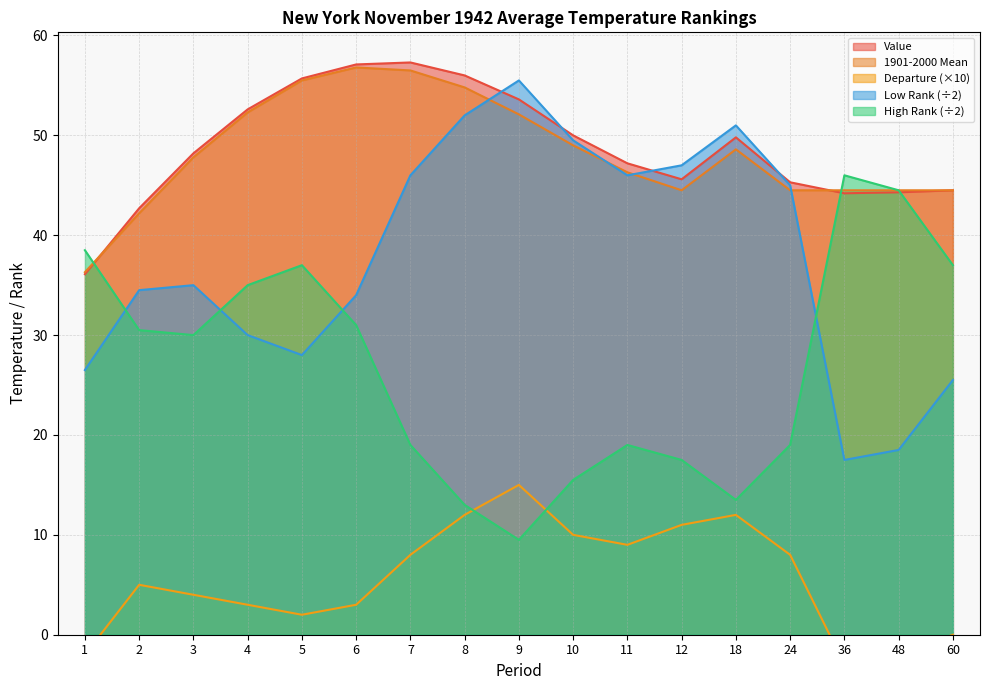

Reading left to right, list all the values displayed in this chart.

Value: 36.1	42.7	48.2	52.6	55.7	57.1	57.3	56.0	53.6	50.0	47.2	45.6	49.8	45.3	44.2	44.3	44.5
1901-2000 Mean: 36.3	42.2	47.8	52.3	55.5	56.8	56.5	54.8	52.1	49.0	46.3	44.5	48.6	44.5	44.5	44.5	44.5
Departure: -2.0	5.0	4.0	3.0	2.0	3.0	8.0	12.0	15.0	10.0	9.0	11.0	12.0	8.0	-3.0	-2.0	0.0
Low Rank: 26.5	34.5	35.0	30.0	28.0	34.0	46.0	52.0	55.5	49.5	46.0	47.0	51.0	45.0	17.5	18.5	25.5
High Rank: 38.5	30.5	30.0	35.0	37.0	31.0	19.0	13.0	9.5	15.5	19.0	17.5	13.5	19.0	46.0	44.5	37.0